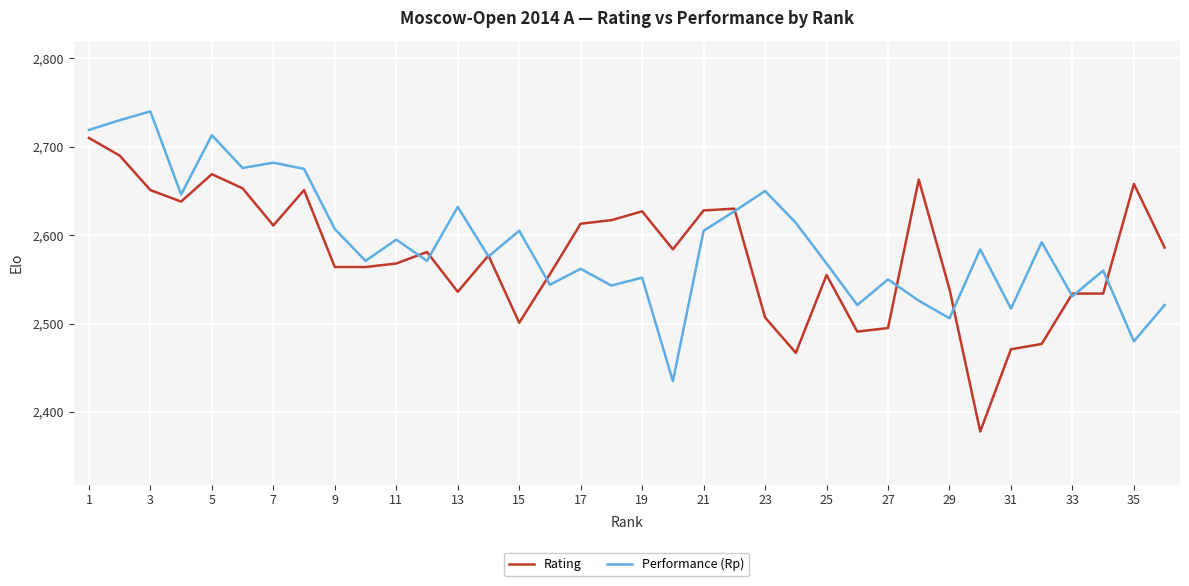

What is the lowest value of the Rating series?

2378